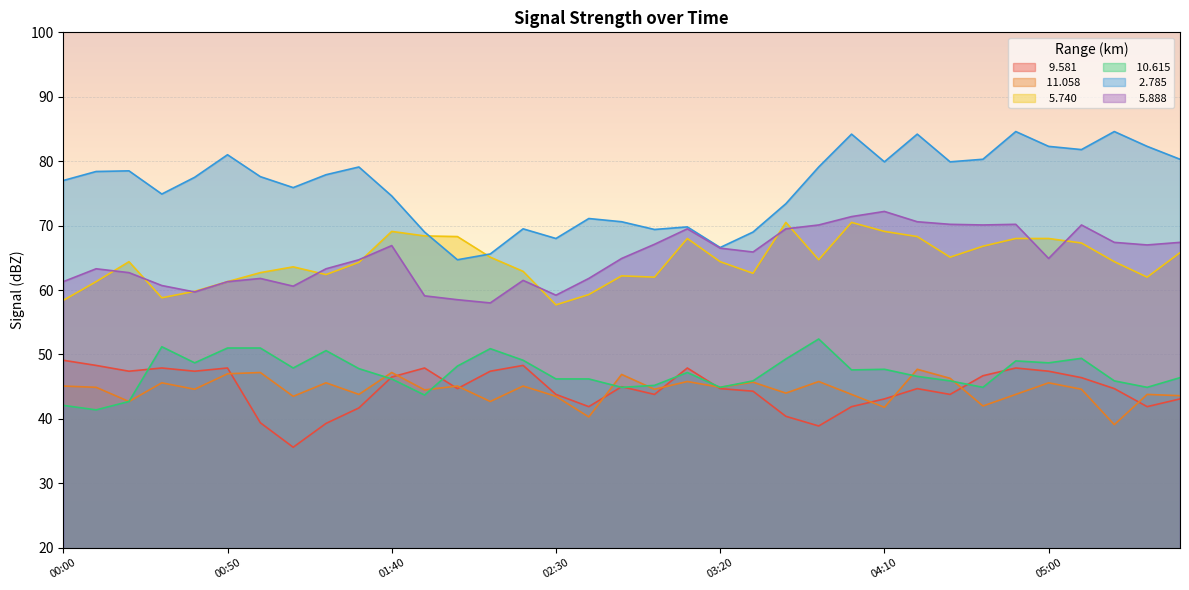

What are all the series names shown in the legend?

  9.581,  11.058,   5.740,  10.615,   2.785,   5.888